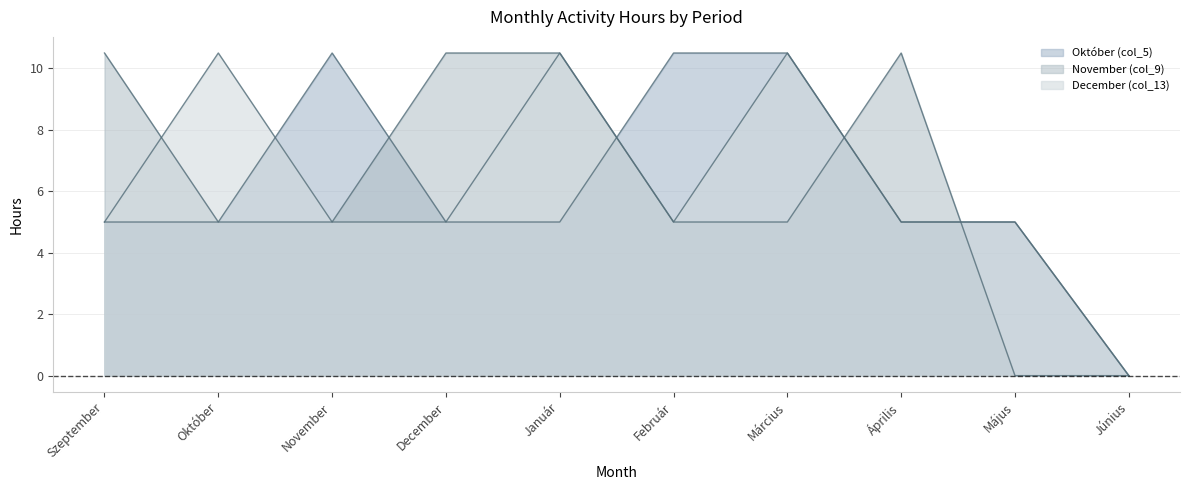

Between November and Január, which series saw the biggest shift?

Október (col_5)